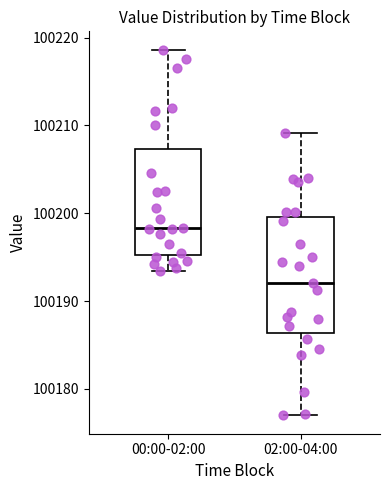

Reading left to right, read every box against the y-axis: the position of its median line, the range the box covers, and the ends of its whiskers. The values are not printed on the chart, so give them approximately, as read against the axis.

00:00-02:00: median 100198, box 100195 to 100207, whiskers 100193 to 100219
02:00-04:00: median 100192, box 100186 to 100200, whiskers 100177 to 100209